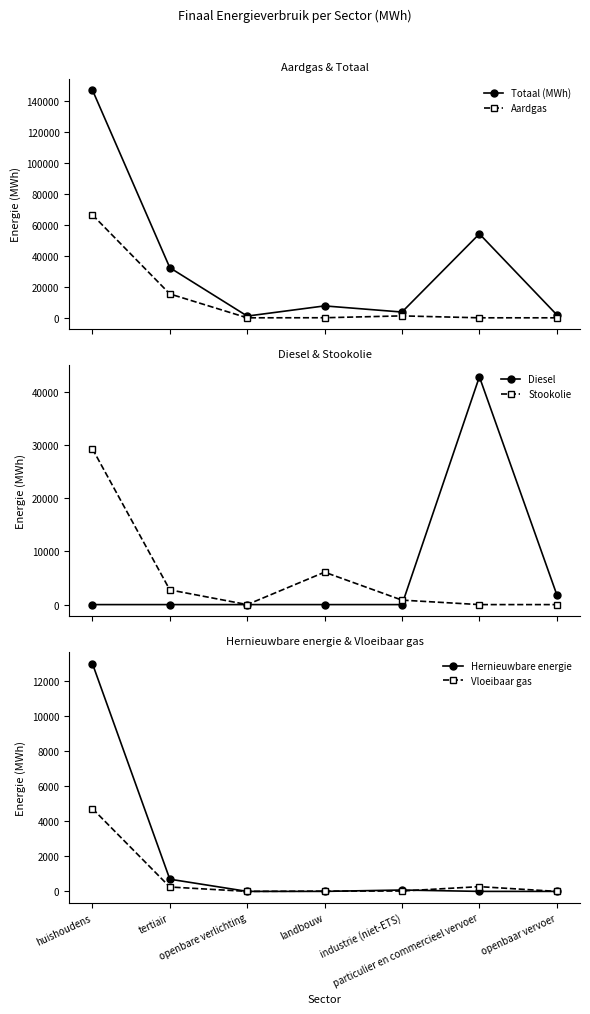

What is the lowest value of the Totaal (MWh) series?

1118.8